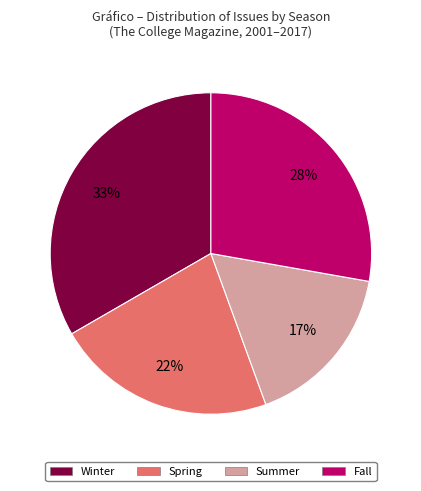

To the nearest percent, what is the average slice percentage?

25%